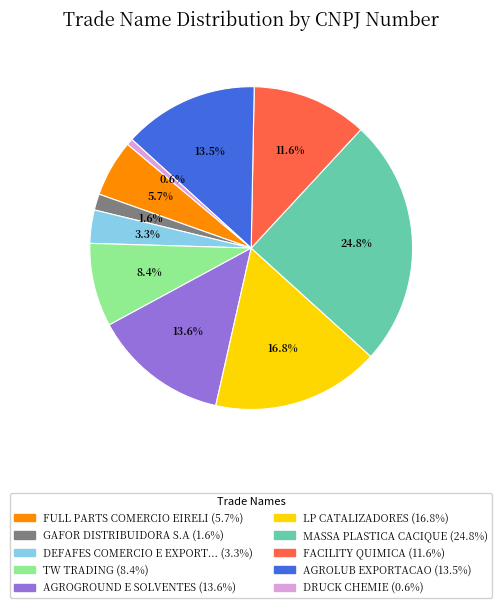

Is there a majority slice in this chart?

No